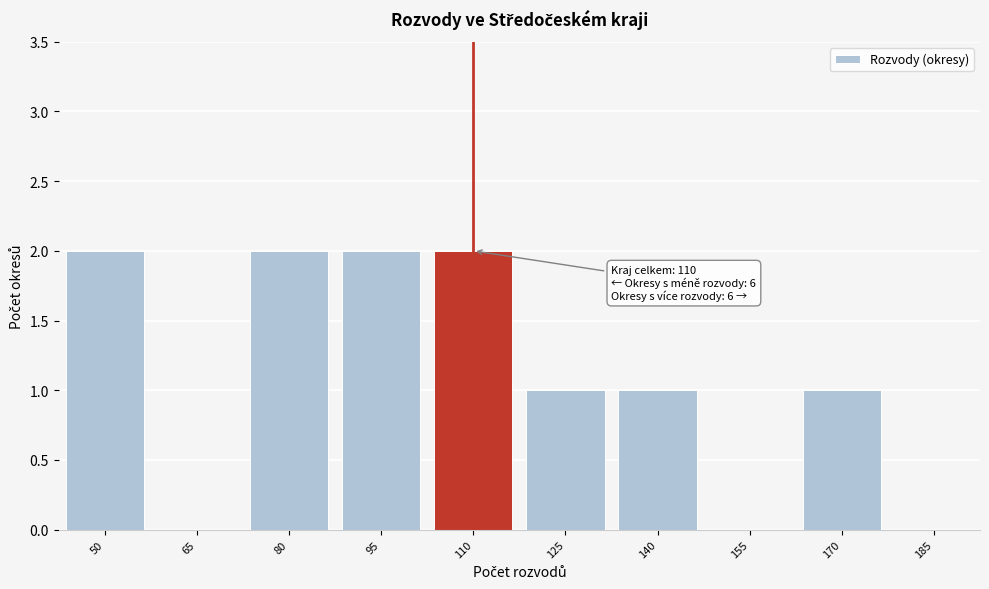

Reading left to right, extract all data points from this chart.

50=2	65=0	80=2	95=2	110=2	125=1	140=1	155=0	170=1	185=0